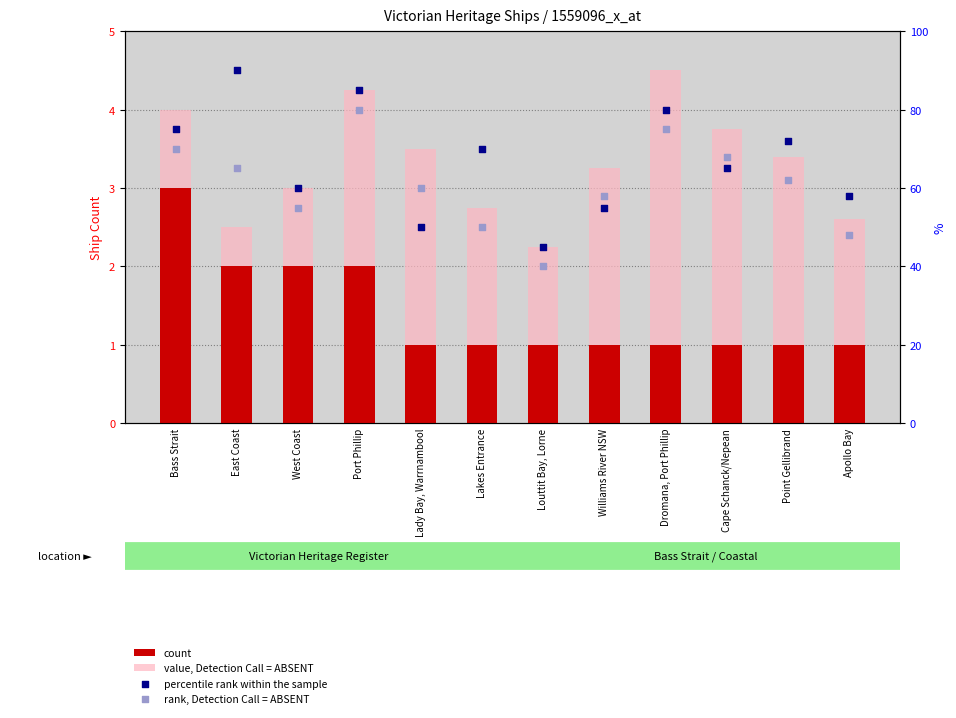

Is the value of percentile rank within the sample at Apollo Bay greater than the value of value, Detection Call = ABSENT at Cape Schanck/Nepean?

Yes